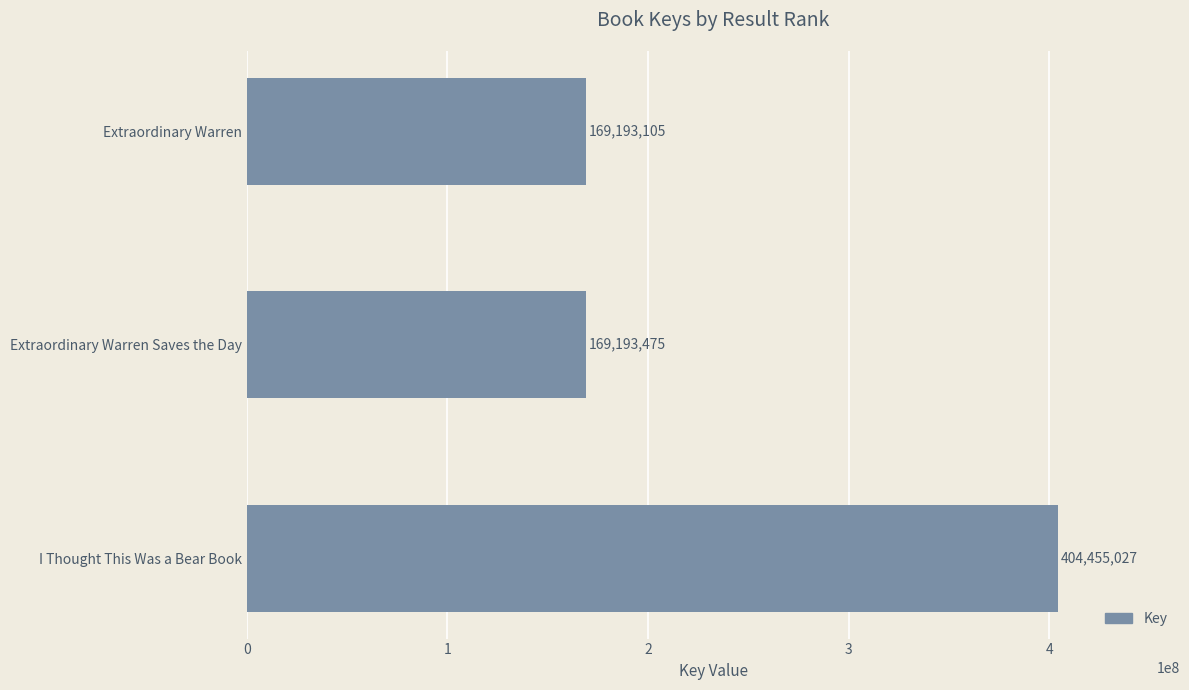

Reading bottom to top, transcribe all the data shown in this chart.

I Thought This Was a Bear Book=404455027	Extraordinary Warren Saves the Day=169193475	Extraordinary Warren=169193105